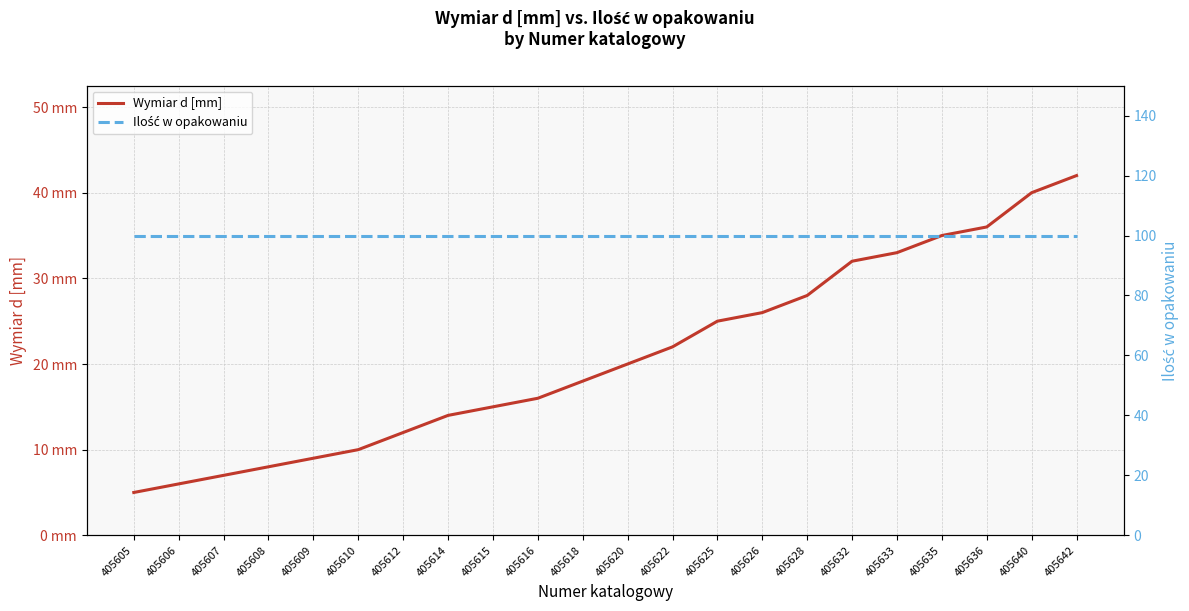

How many data points does each series have?

22